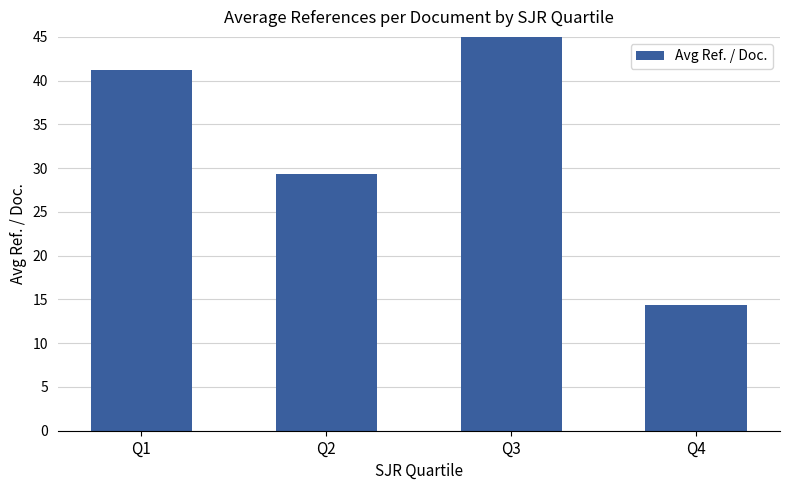

Rank the categories by value from highest to lowest.

Q3, Q1, Q2, Q4